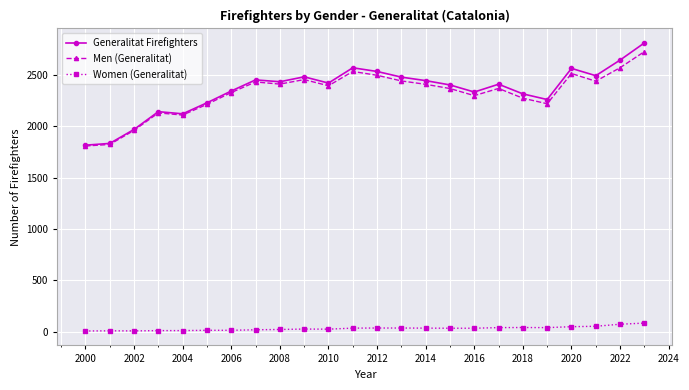

True or false: Women (Generalitat) and Generalitat Firefighters intersect in this chart.

False